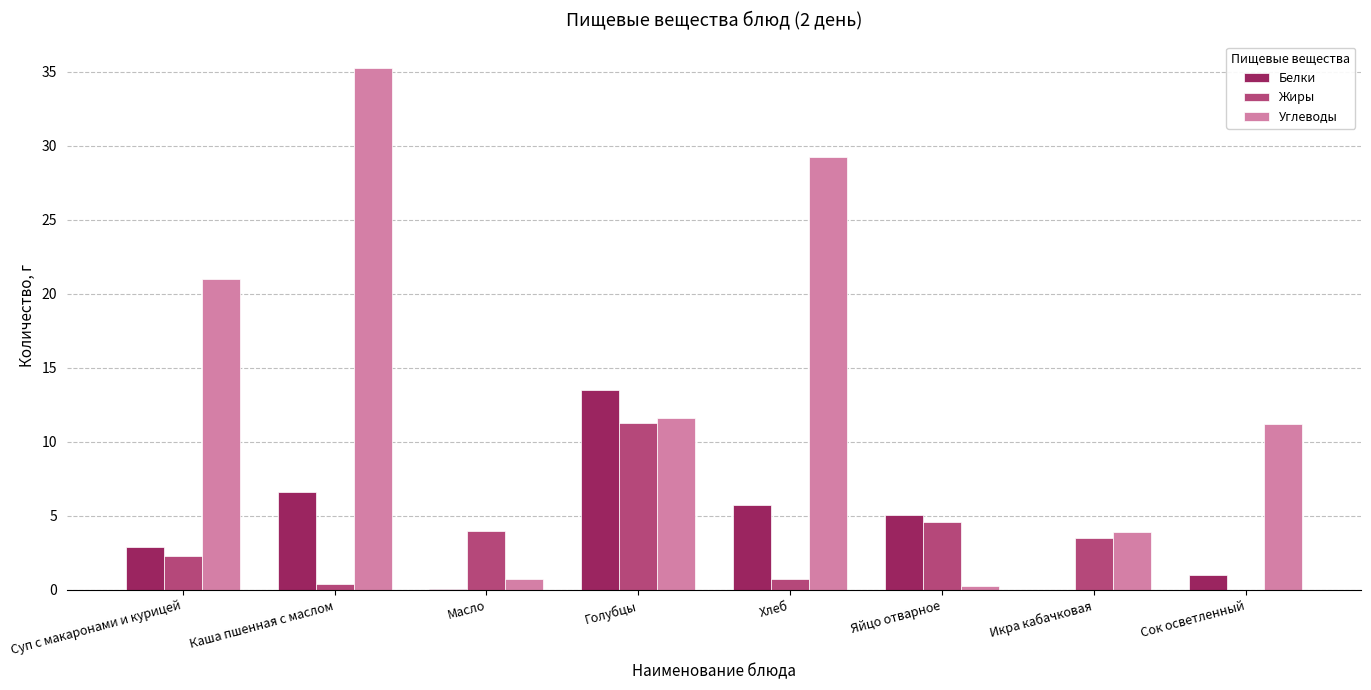

Which series has the largest total across all categories?

Углеводы